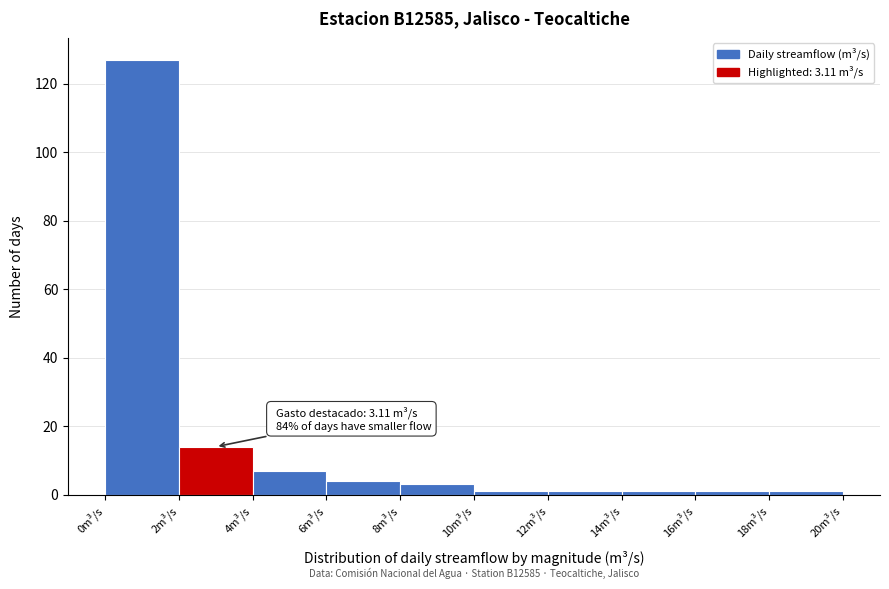

Which range on the x-axis has the tallest bar?

0 to 2